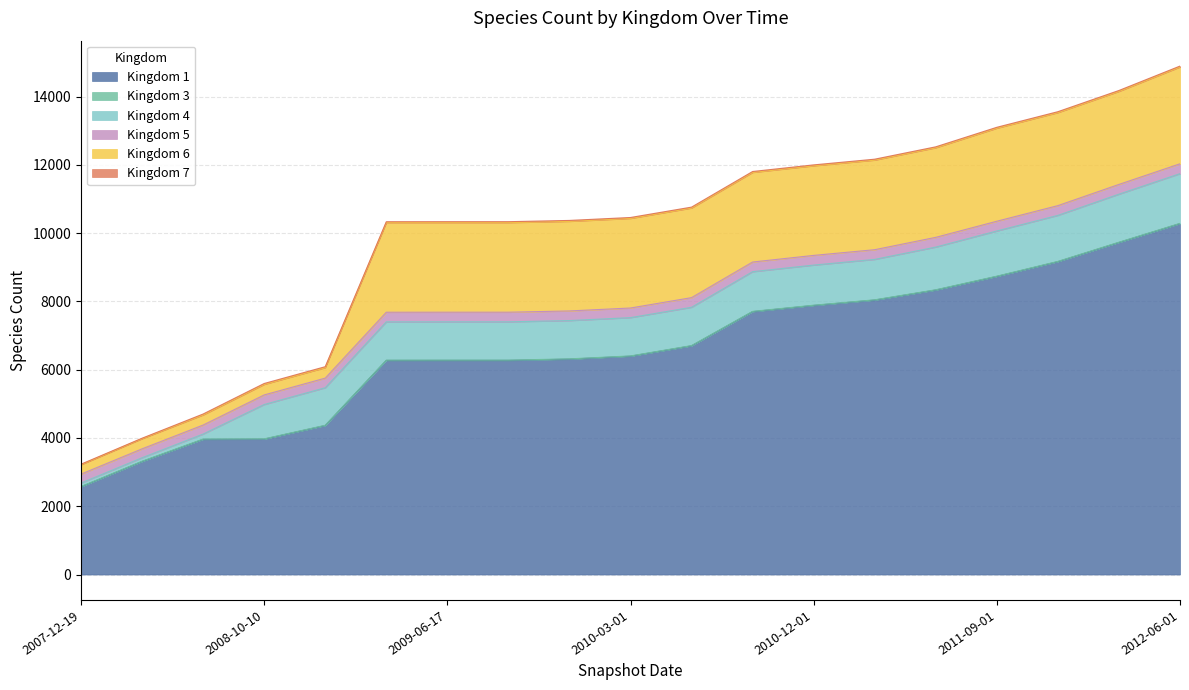

True or false: Kingdom 6 has more than 2 interior local peaks.

False